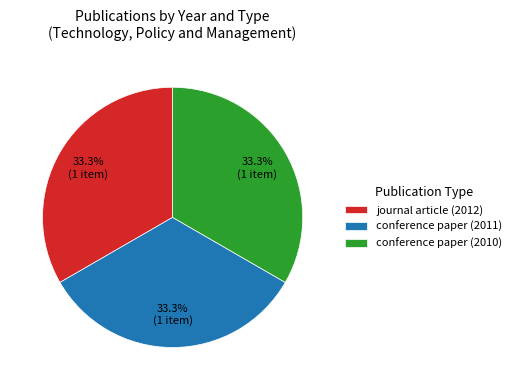

Does conference paper (2010) account for over 50% of the chart?

No